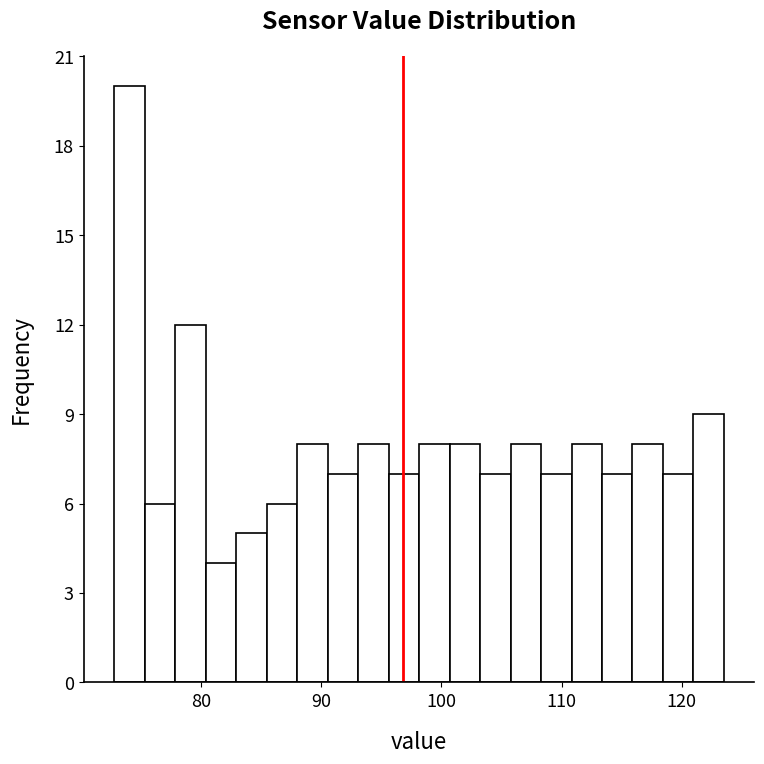

Around what value on the x-axis is the tallest bar? Give the approximate position of its centre, as read against the axis.

74